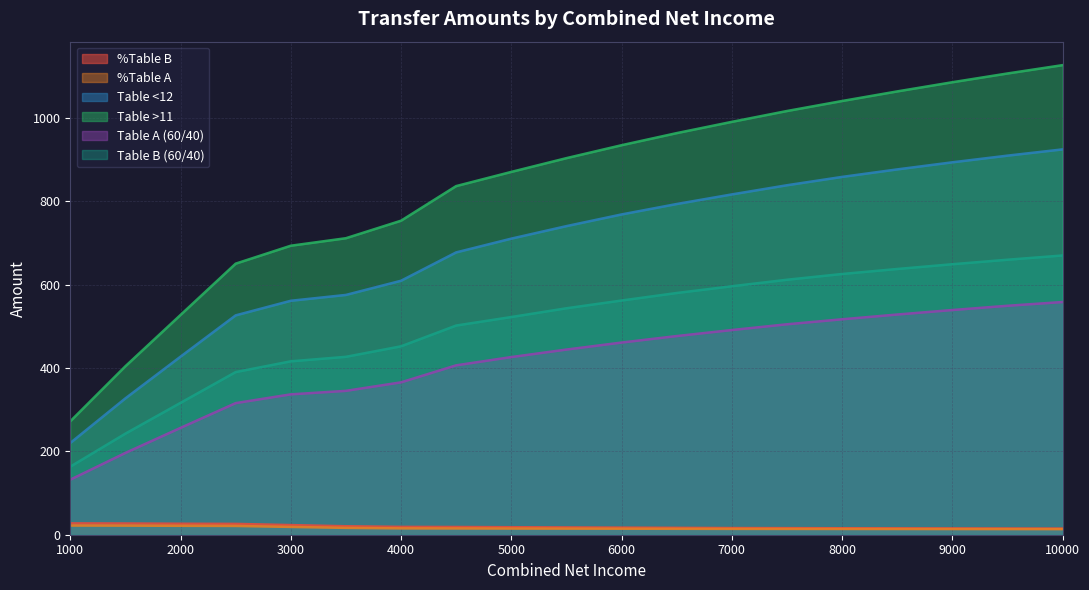

The Table <12 series shows 526.0 at 2500. True or false?

True